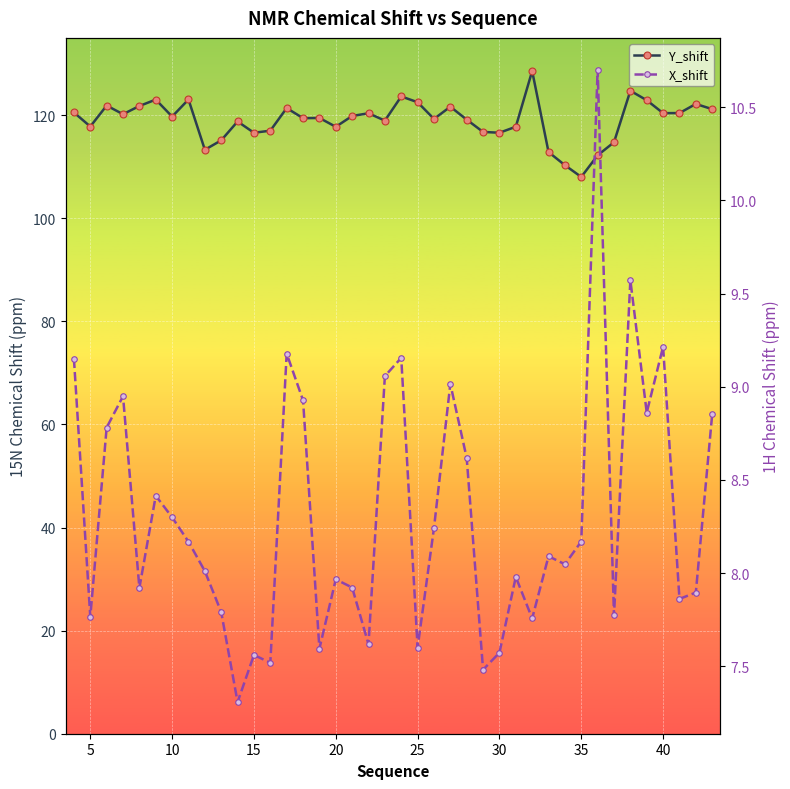

What is the average value of the Y_shift series?

119.0